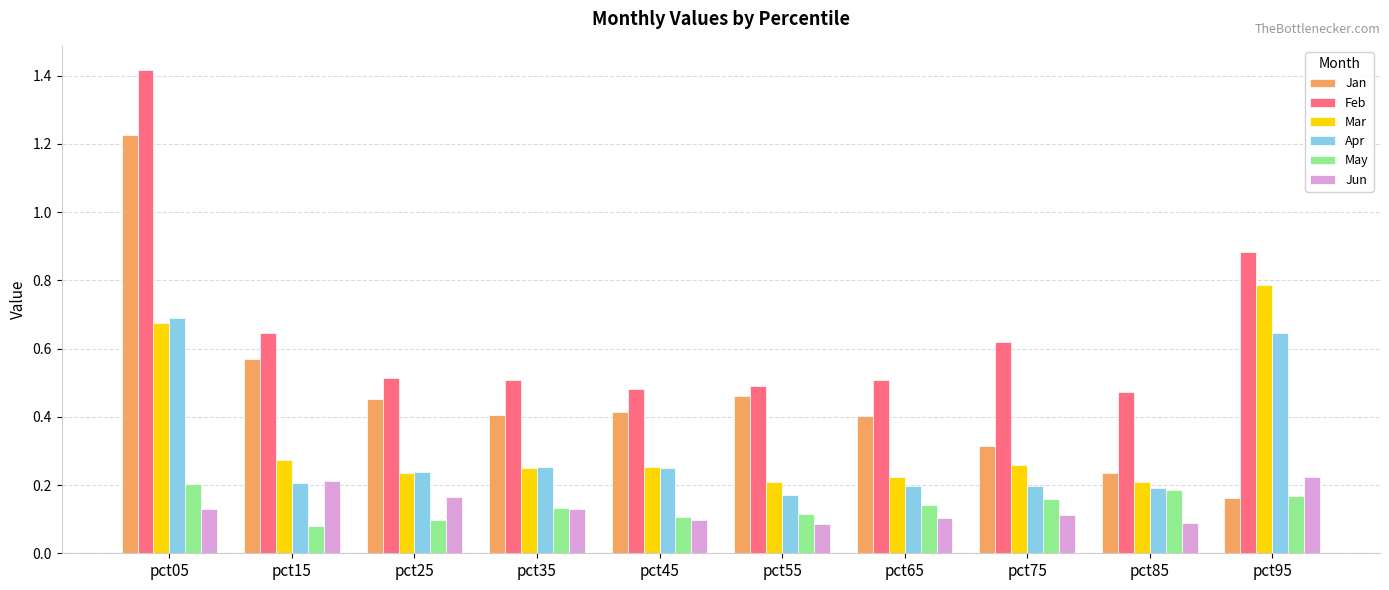

What are all the series names shown in the legend?

Jan, Feb, Mar, Apr, May, Jun